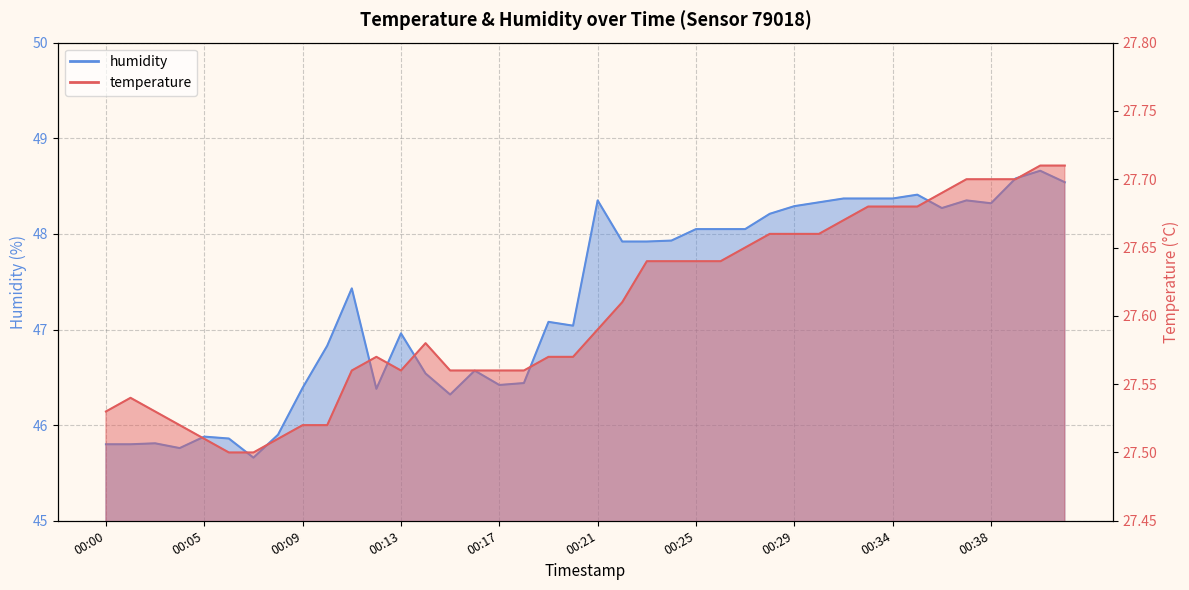

At which category does humidity reach its first local peak?

00:03